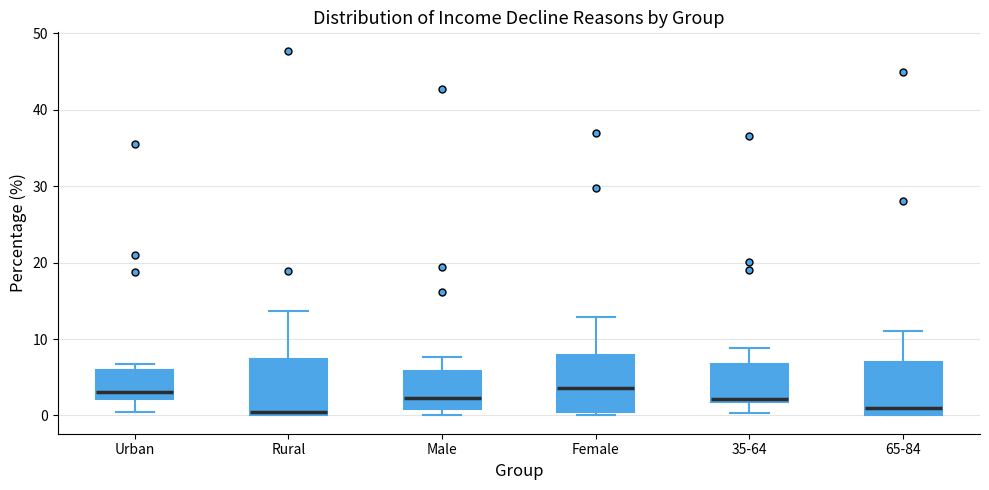

Where does the lower whisker of the box for Urban end on the y-axis? The values are not printed on the chart, so give them approximately, as read against the axis.

0